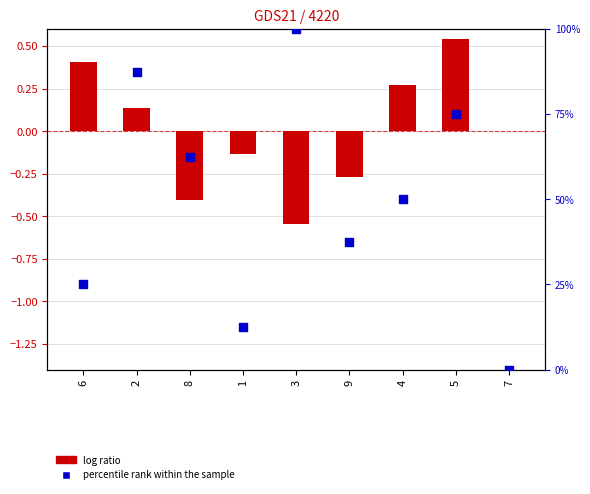

Which series contains the highest Y value?

percentile rank within the sample